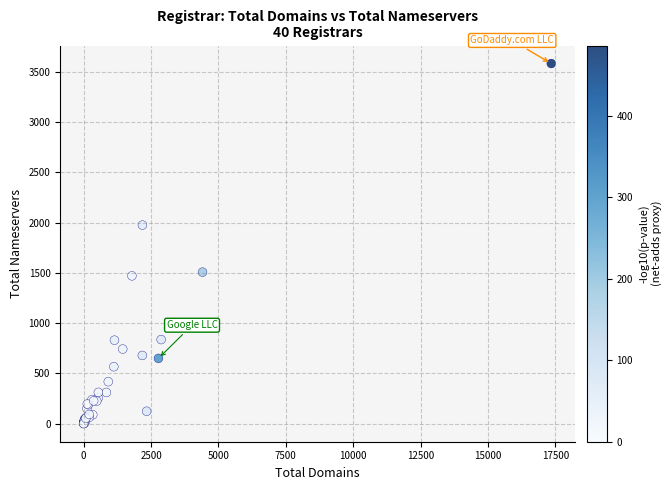

What Y value in the scatter plot is closest to 1791?

1976